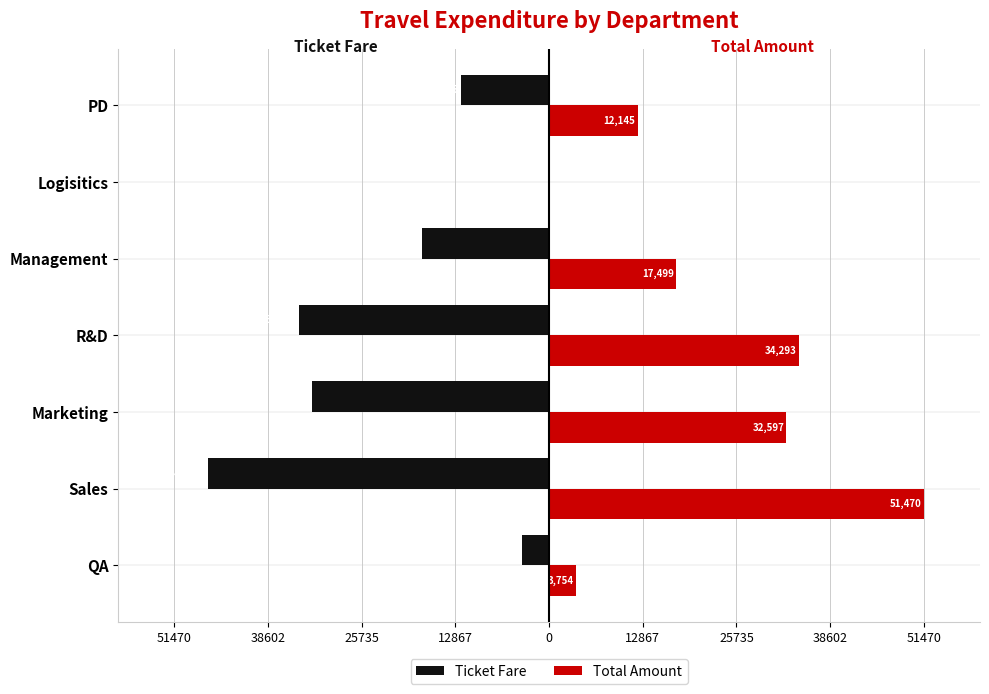

What are all the series names shown in the legend?

Ticket Fare, Total Amount